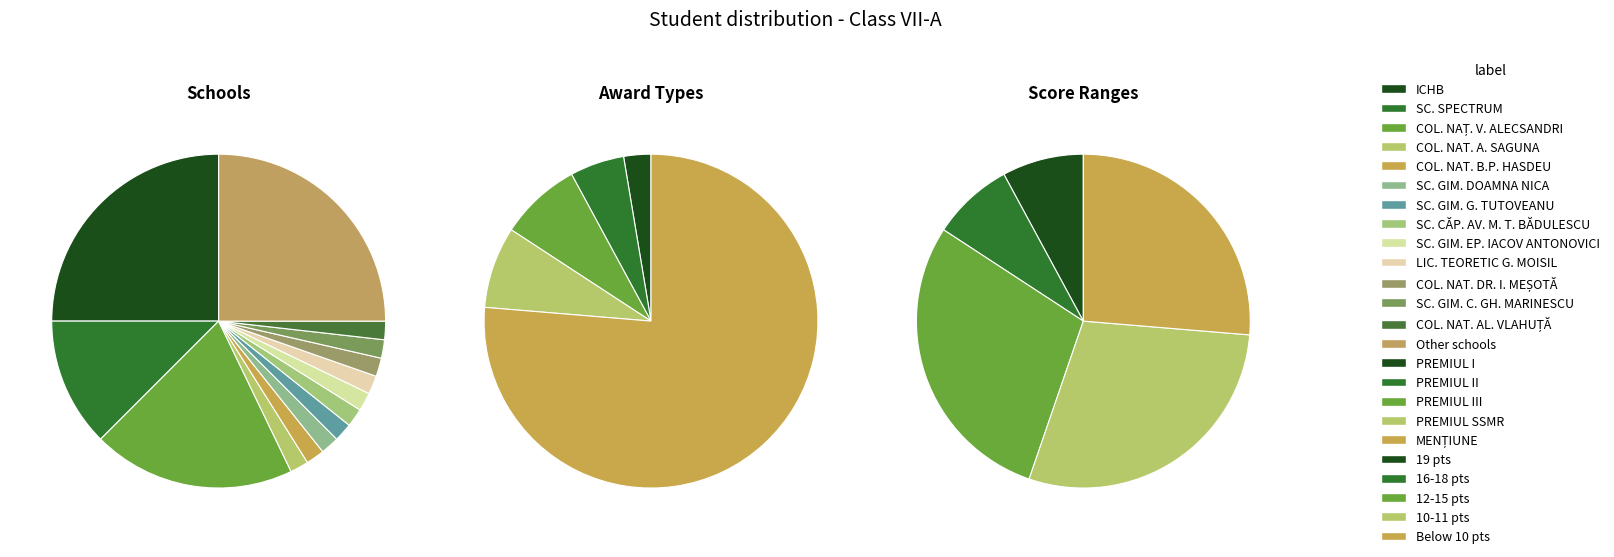

The PREMIUL III slice represents 1% of the pie. True or false?

False